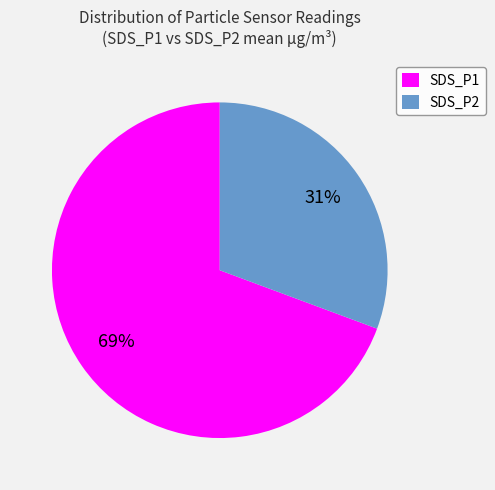

The SDS_P1 slice represents 80% of the pie. True or false?

False